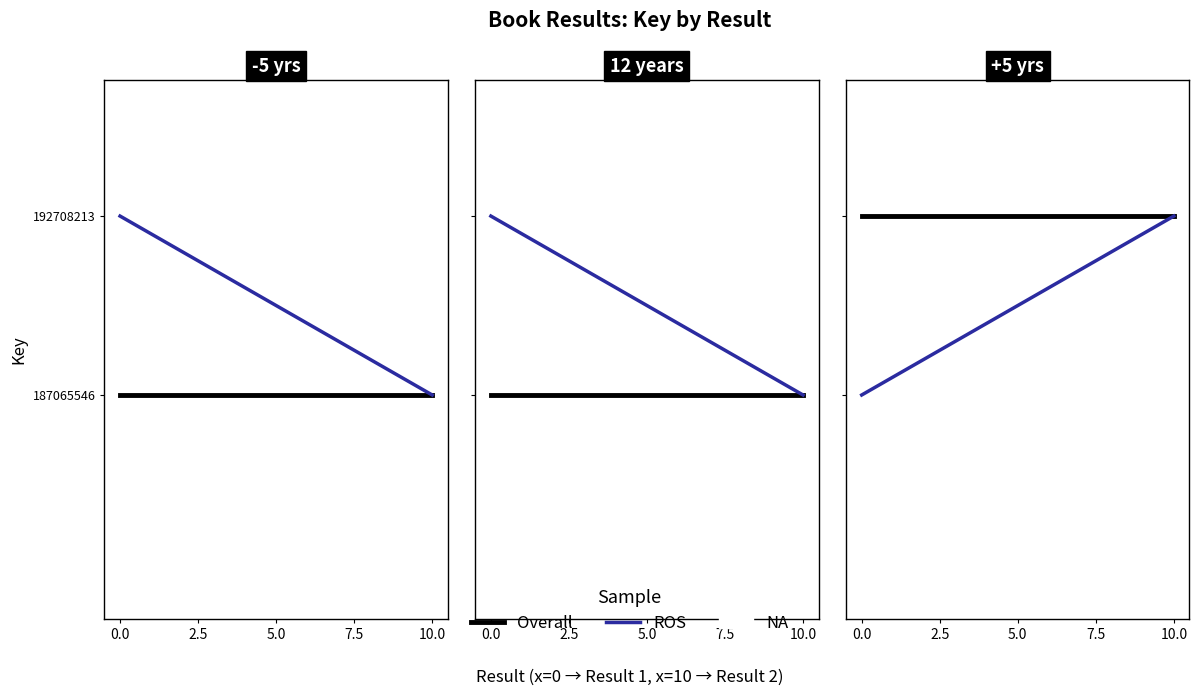

Which series has the widest spread of values?

ROS